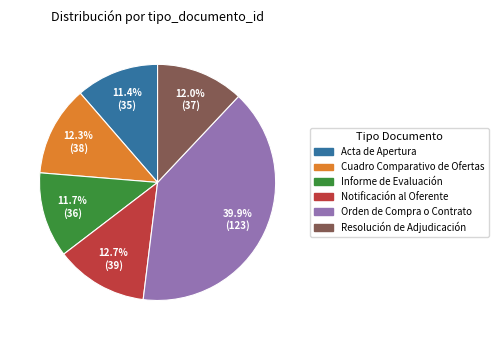

Between Cuadro Comparativo de Ofertas and Informe de Evaluación, which is larger?

Cuadro Comparativo de Ofertas